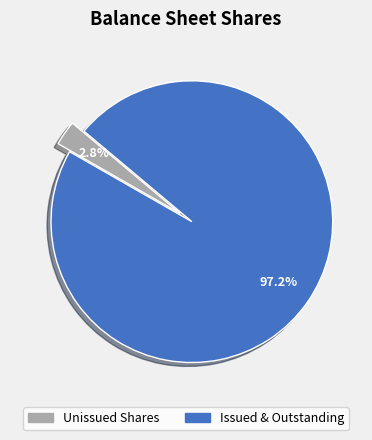

Is there any slice that represents more than half of the pie?

Yes